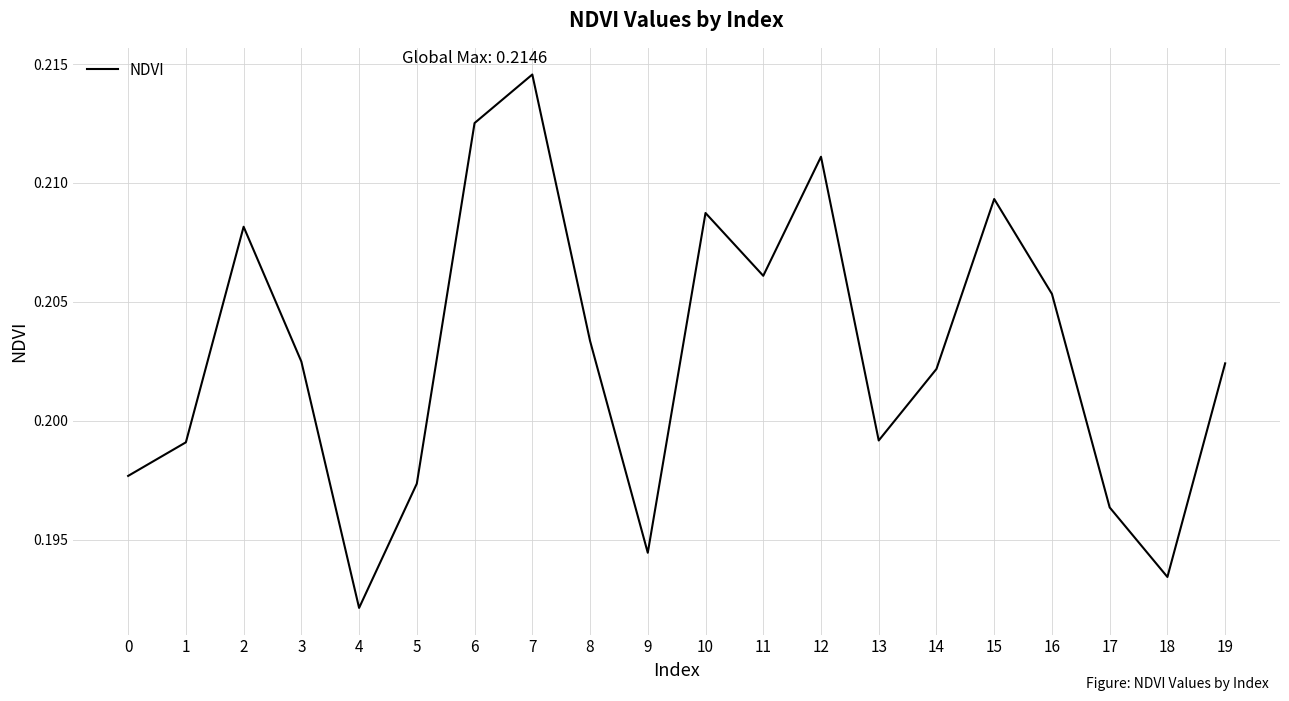

True or false: the data has more than 2 interior local peaks.

True